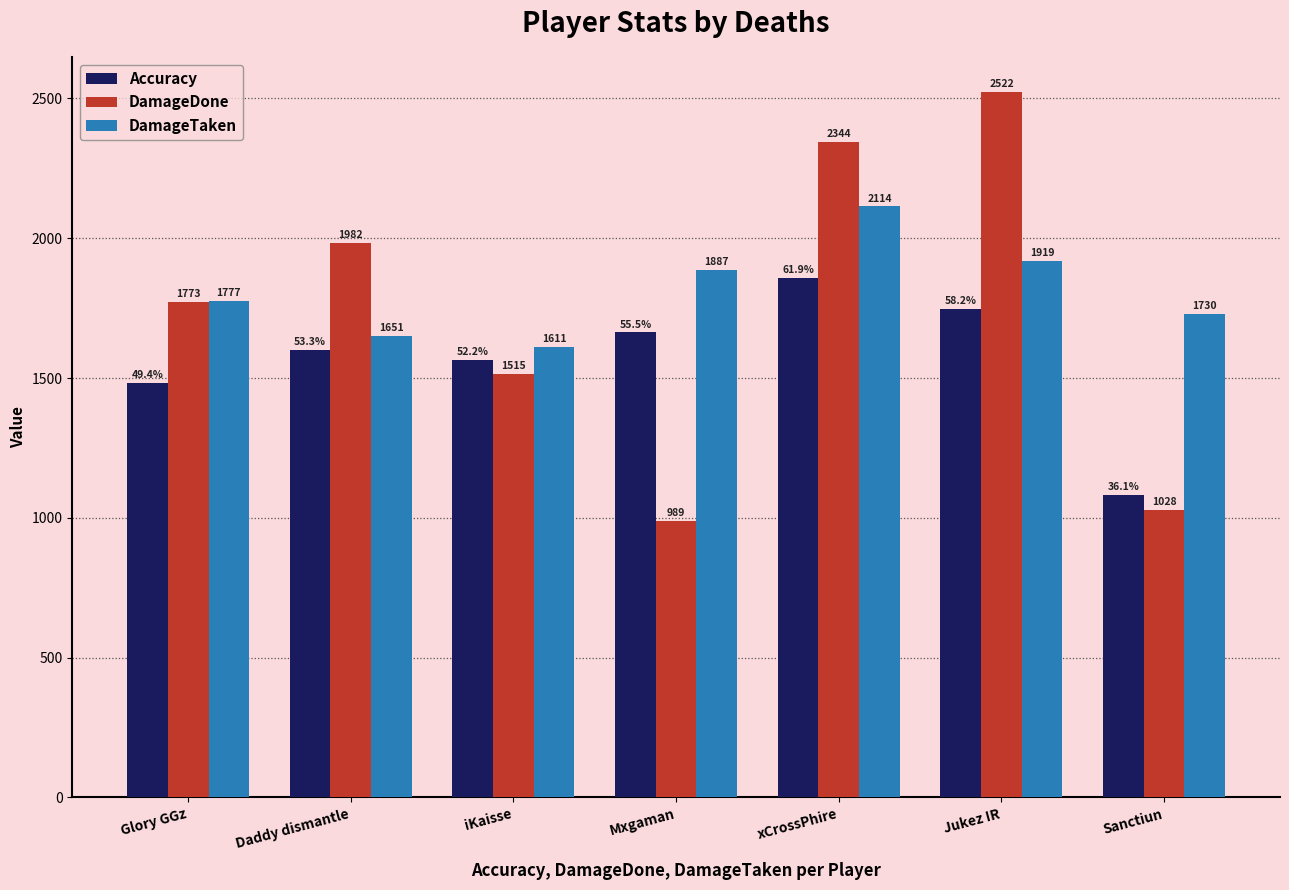

True or false: DamageTaken has a value of 2722.9 at Sanctiun.

False